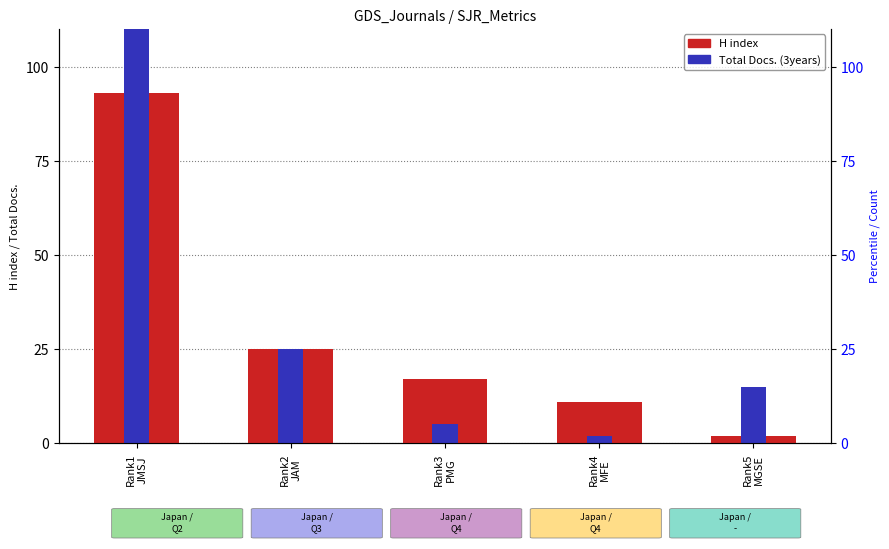

What is the label of the 1st bar from the left?

Rank1
JMSJ